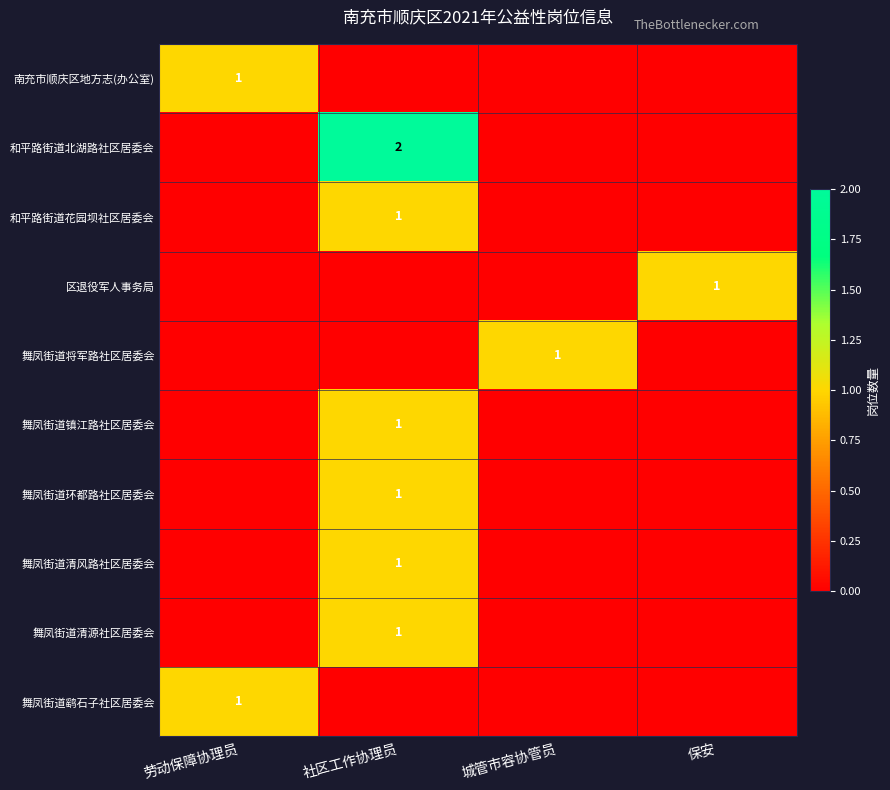

How many categories are shown in the chart?

4